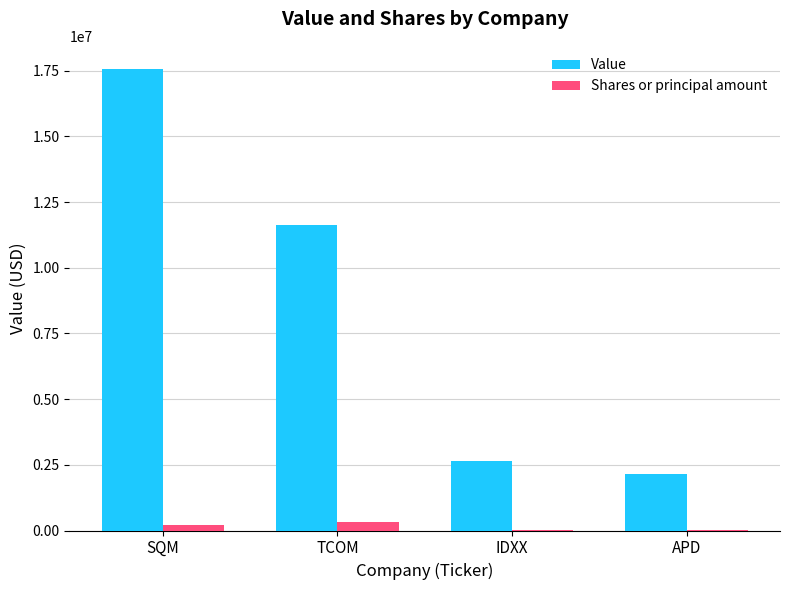

The Shares or principal amount series shows 337653 at TCOM. True or false?

True